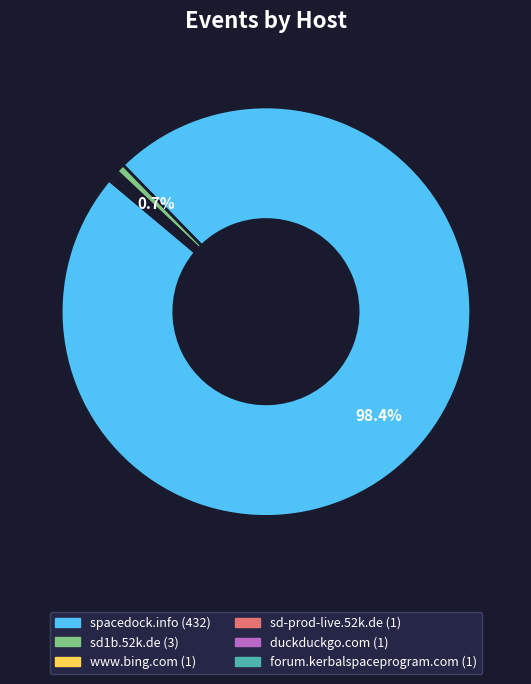

Does any single category account for the majority?

Yes